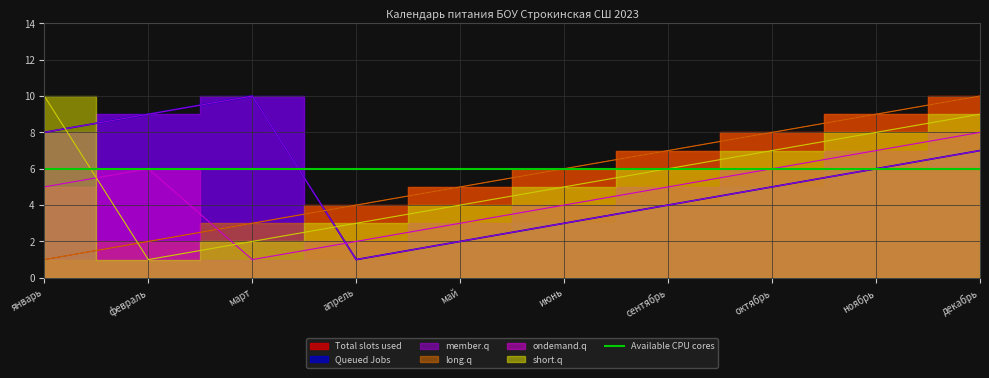

What is the difference between the maximum and minimum values in the ondemand.q series?

7